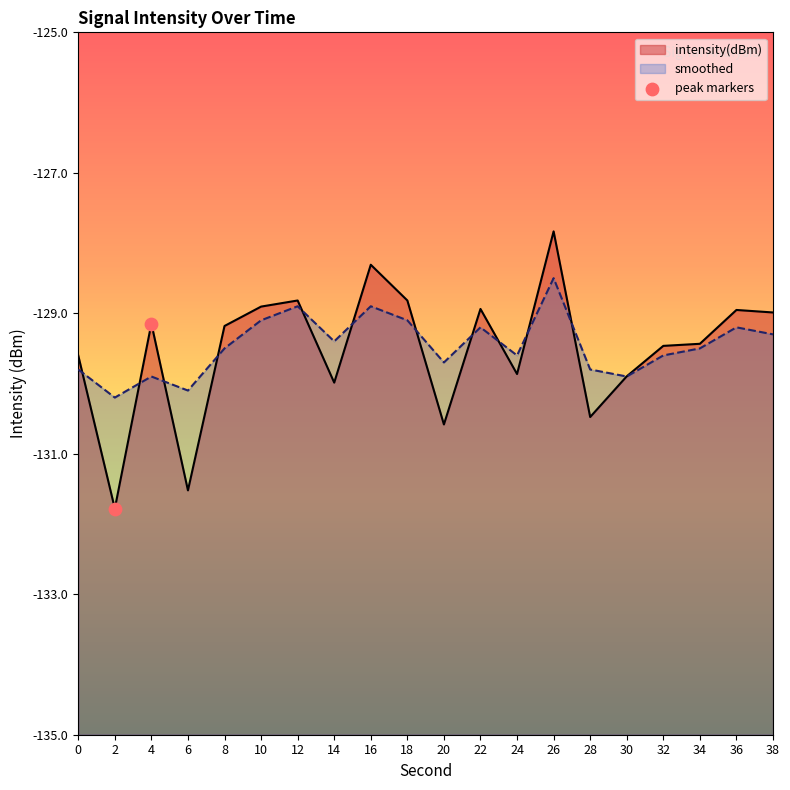

At which category is the sum across all series the highest?

26